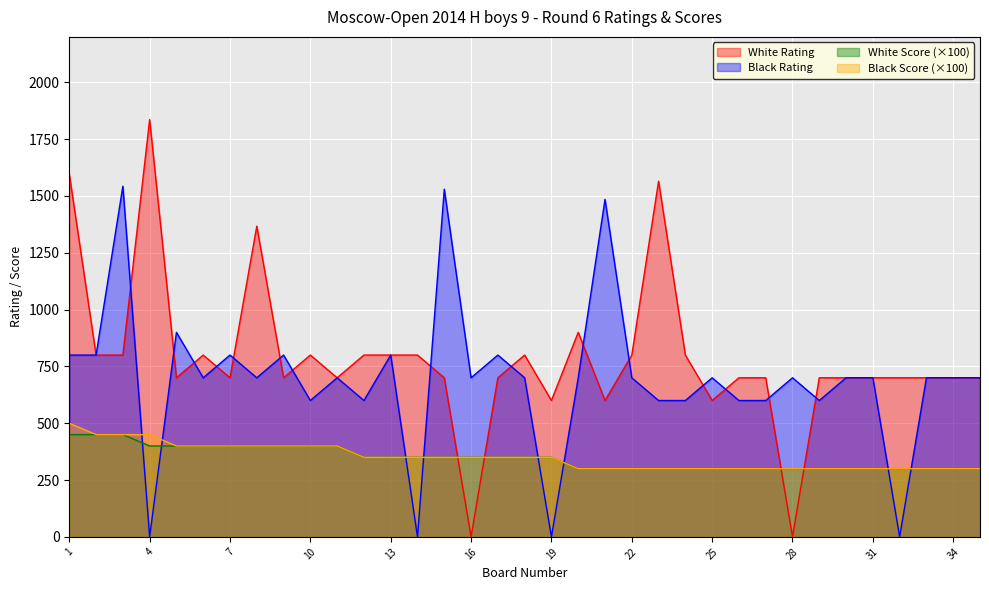

How many positive values does the Player_White_Rating series have?

33